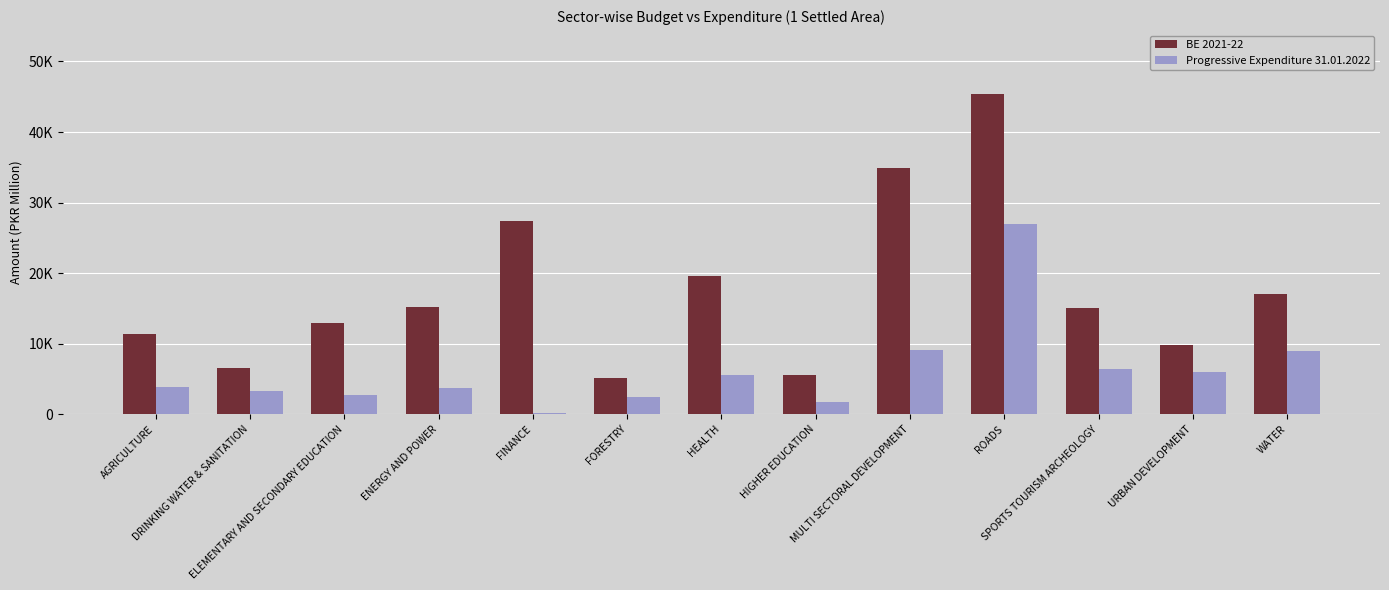

Does the chart contain stacked bars?

No